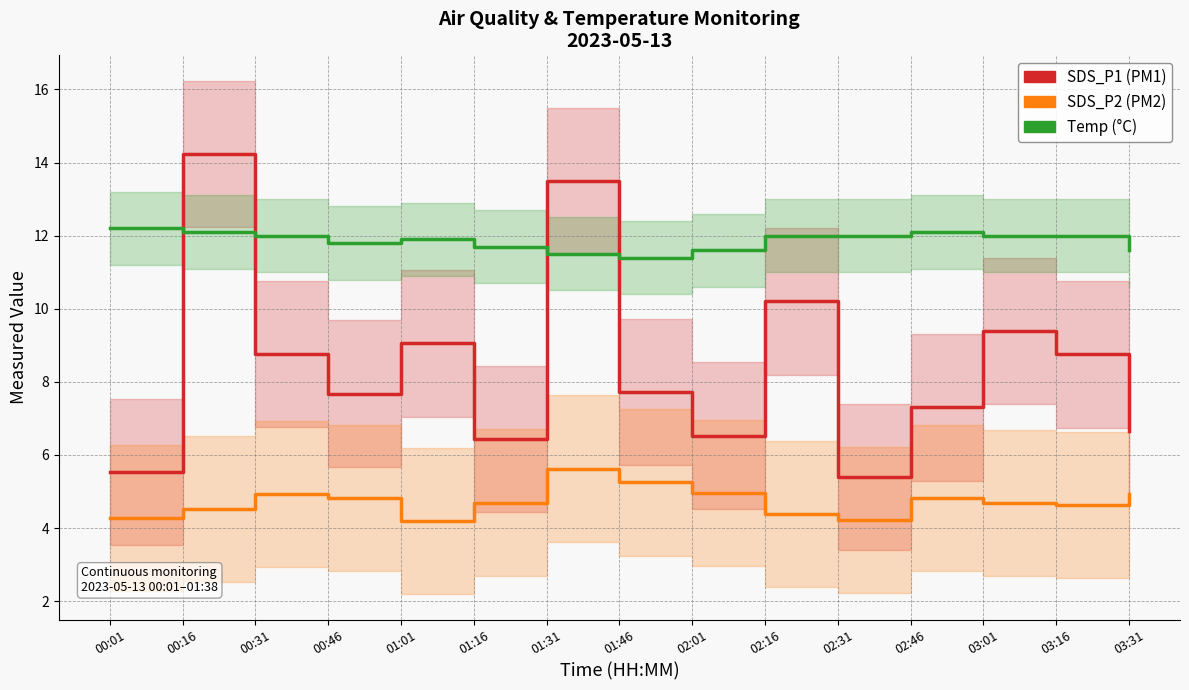

At which category is the sum across all series the highest?

00:16